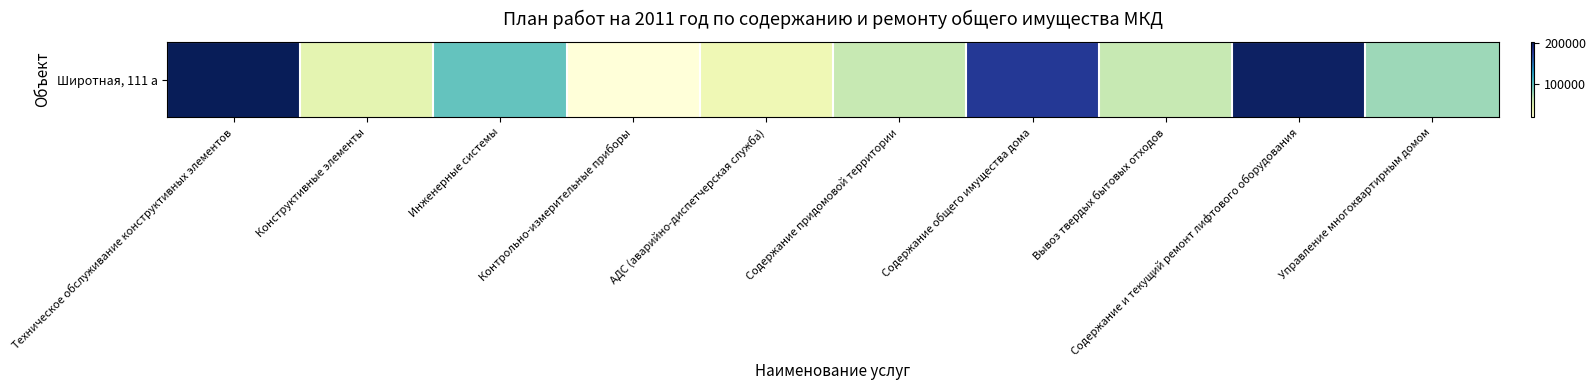

How many values exceed 78704?

5